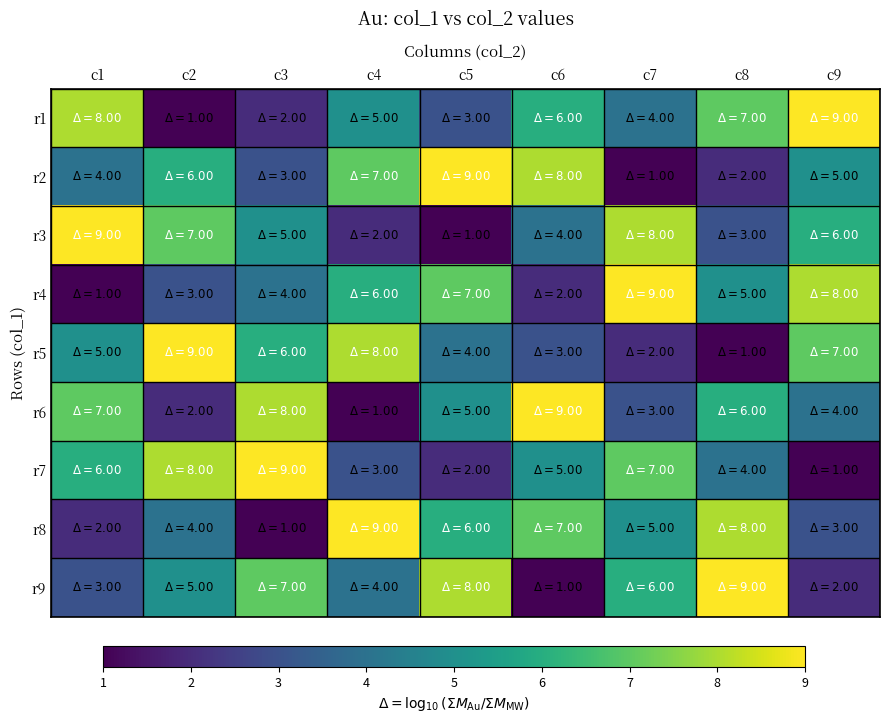

Reading left to right, what are all the values shown in this chart?

r1: c1=8	c2=1	c3=2	c4=5	c5=3	c6=6	c7=4	c8=7	c9=9
r2: c1=4	c2=6	c3=3	c4=7	c5=9	c6=8	c7=1	c8=2	c9=5
r3: c1=9	c2=7	c3=5	c4=2	c5=1	c6=4	c7=8	c8=3	c9=6
r4: c1=1	c2=3	c3=4	c4=6	c5=7	c6=2	c7=9	c8=5	c9=8
r5: c1=5	c2=9	c3=6	c4=8	c5=4	c6=3	c7=2	c8=1	c9=7
r6: c1=7	c2=2	c3=8	c4=1	c5=5	c6=9	c7=3	c8=6	c9=4
r7: c1=6	c2=8	c3=9	c4=3	c5=2	c6=5	c7=7	c8=4	c9=1
r8: c1=2	c2=4	c3=1	c4=9	c5=6	c6=7	c7=5	c8=8	c9=3
r9: c1=3	c2=5	c3=7	c4=4	c5=8	c6=1	c7=6	c8=9	c9=2